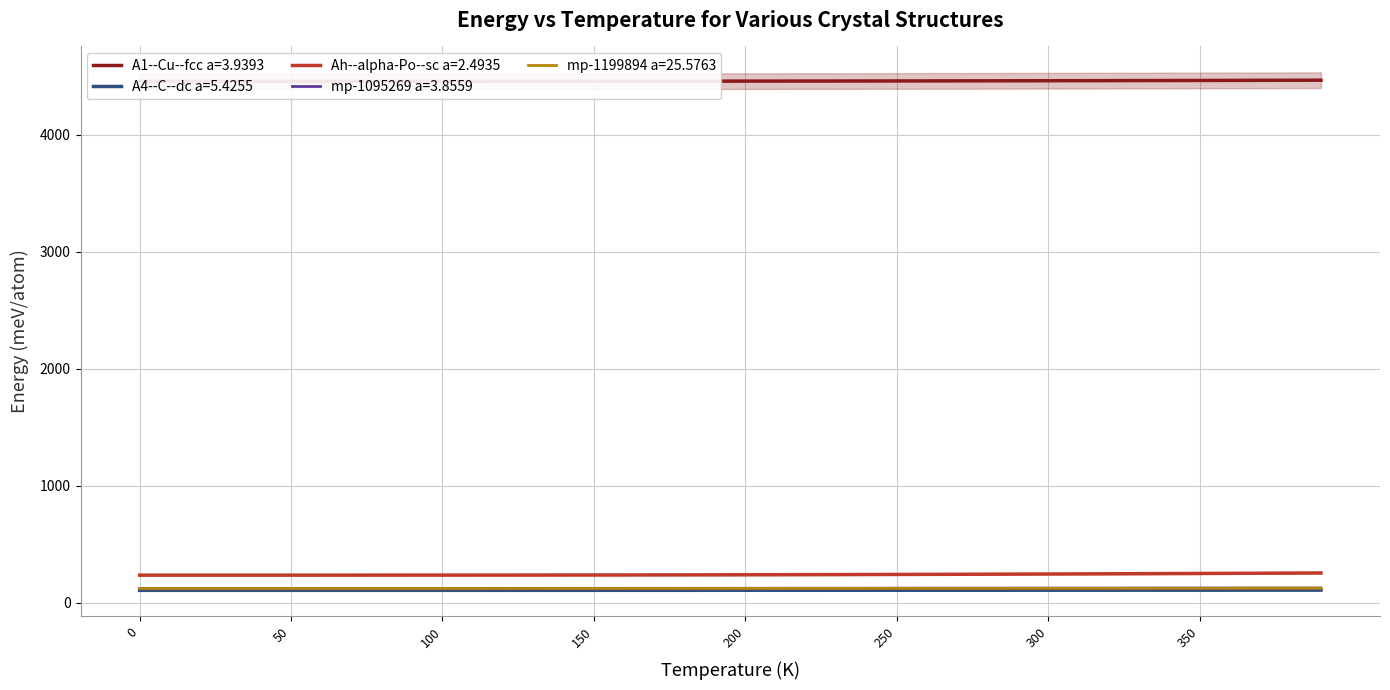

What is the average value of the A4--C--dc a=5.4255 series?

106.4